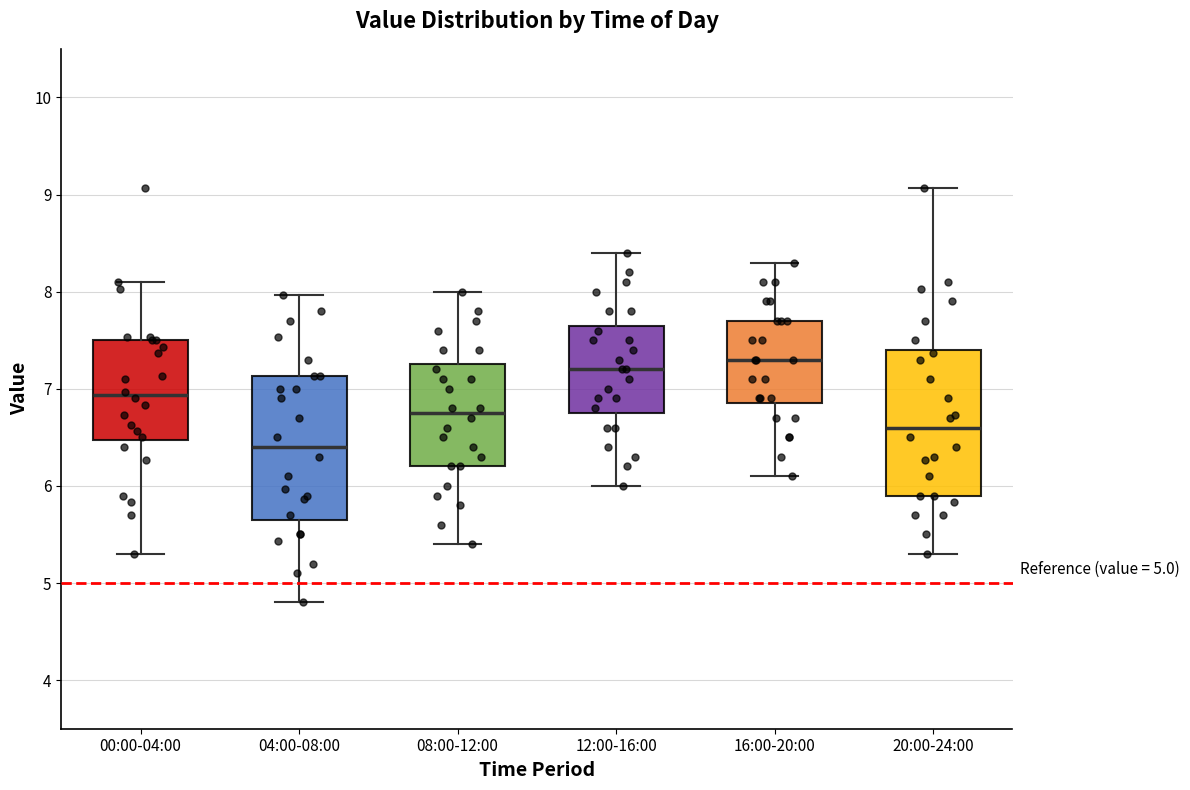

Reading left to right, transcribe this box plot: for each box, give where its median line is, the range the box spans, and where its two whiskers end, as read against the y-axis. The values are not printed on the chart, so give them approximately, as read against the axis.

00:00-04:00: median 6.9, box 6.5 to 7.5, whiskers 5.3 to 8.1
04:00-08:00: median 6.4, box 5.7 to 7.1, whiskers 4.8 to 8.0
08:00-12:00: median 6.8, box 6.2 to 7.3, whiskers 5.4 to 8.0
12:00-16:00: median 7.2, box 6.8 to 7.7, whiskers 6.0 to 8.4
16:00-20:00: median 7.3, box 6.9 to 7.7, whiskers 6.1 to 8.3
20:00-24:00: median 6.6, box 5.9 to 7.4, whiskers 5.3 to 9.1